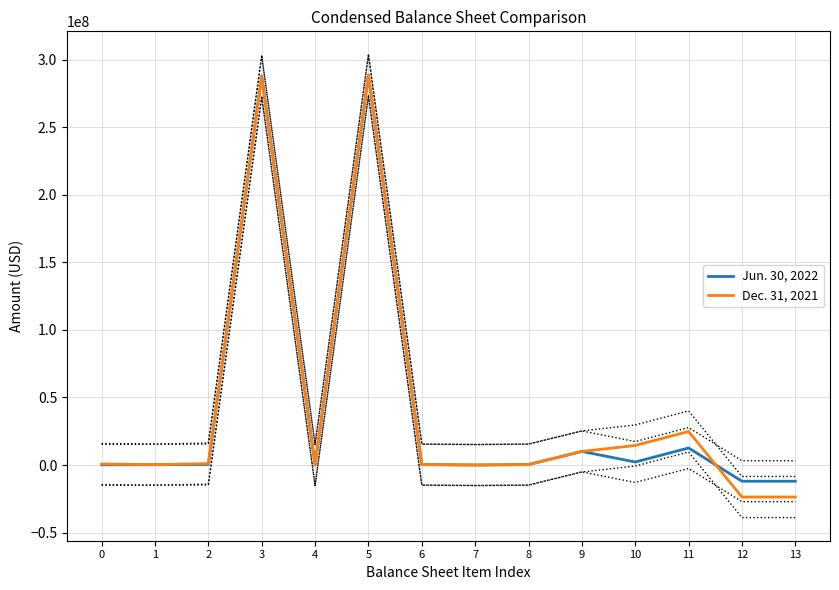

Is this an area chart (filled region under the line)?

No